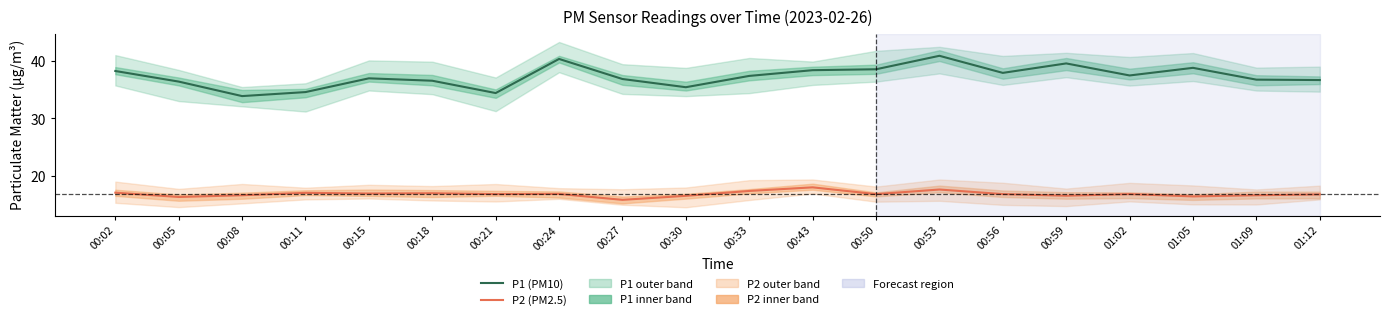

In P2 (PM2.5), how many points are lower than both neighbors (excluding endpoints)?

7